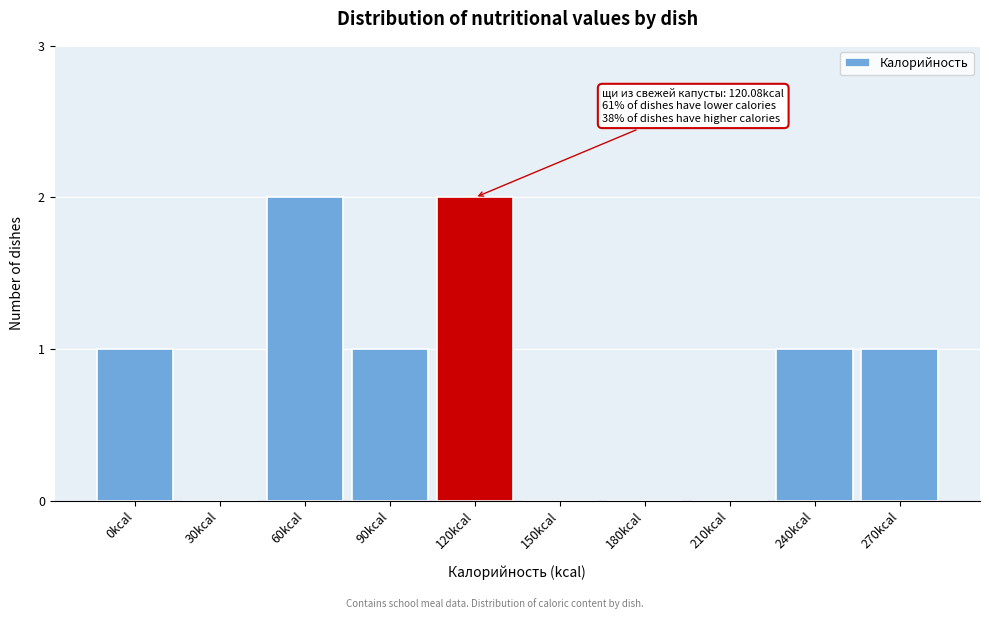

Reading right to left, list all the values displayed in this chart.

270kcal=1	240kcal=1	210kcal=0	180kcal=0	150kcal=0	120kcal=2	90kcal=1	60kcal=2	30kcal=0	0kcal=1